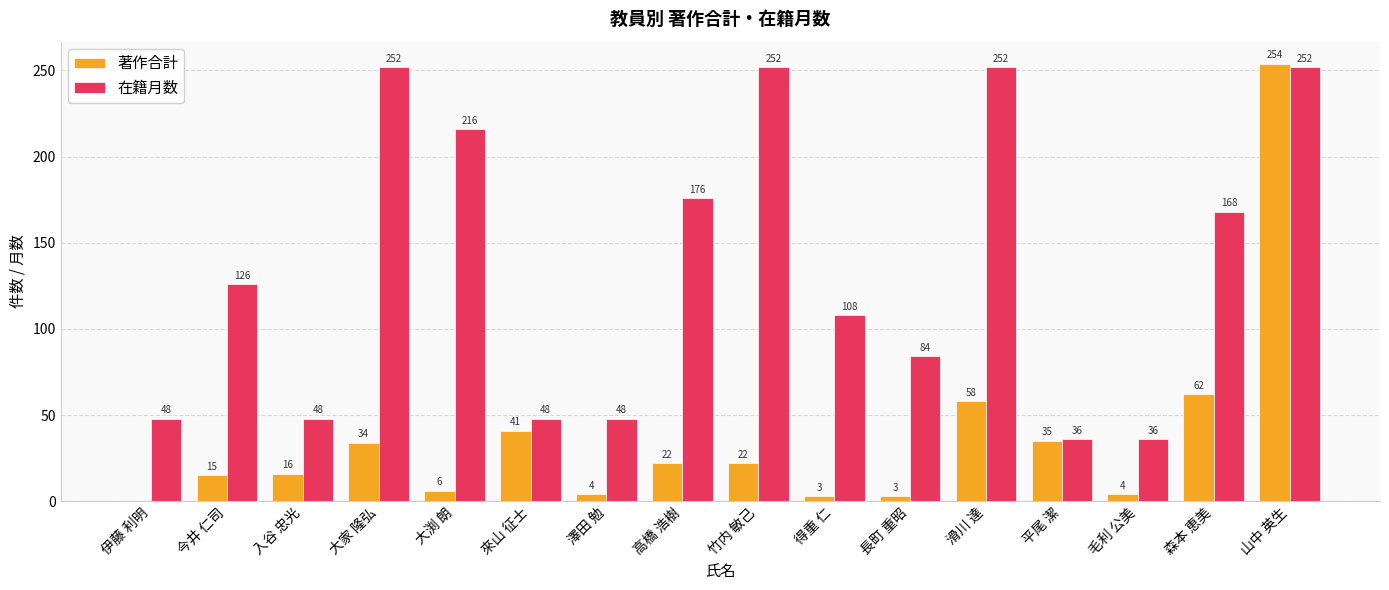

Which series changed the most between 竹内 敏己 and 長町 重昭?

在籍月数